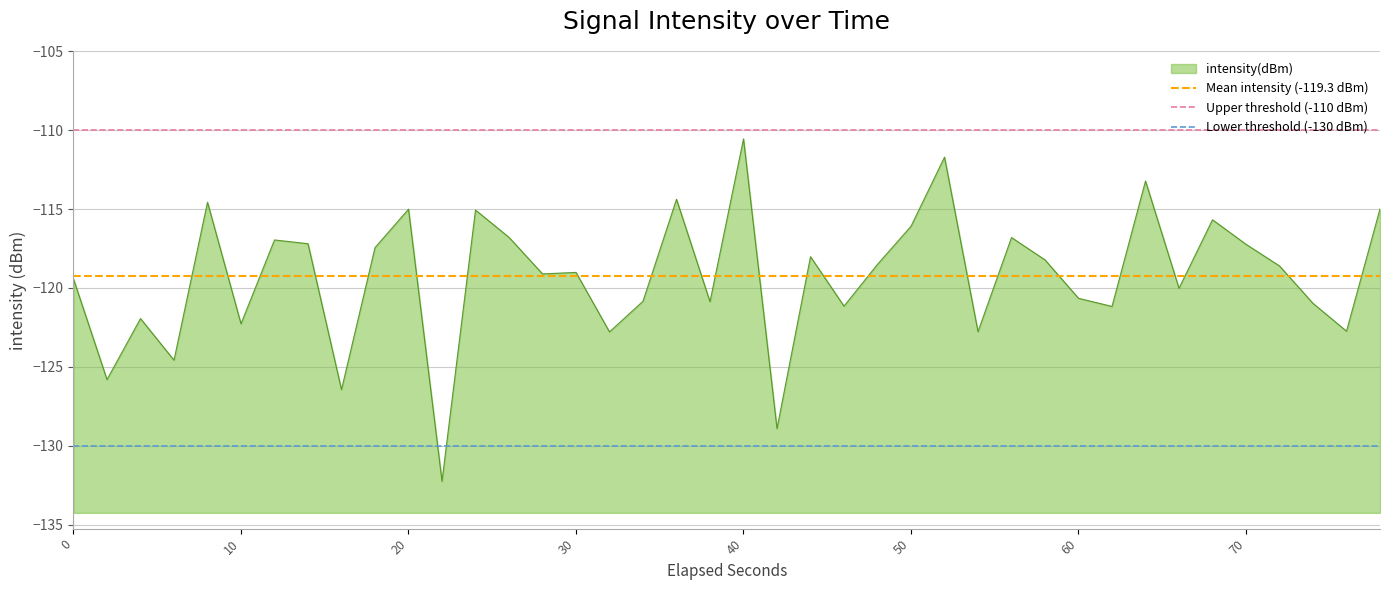

Which series has the largest total across all categories?

Upper threshold (-110 dBm)